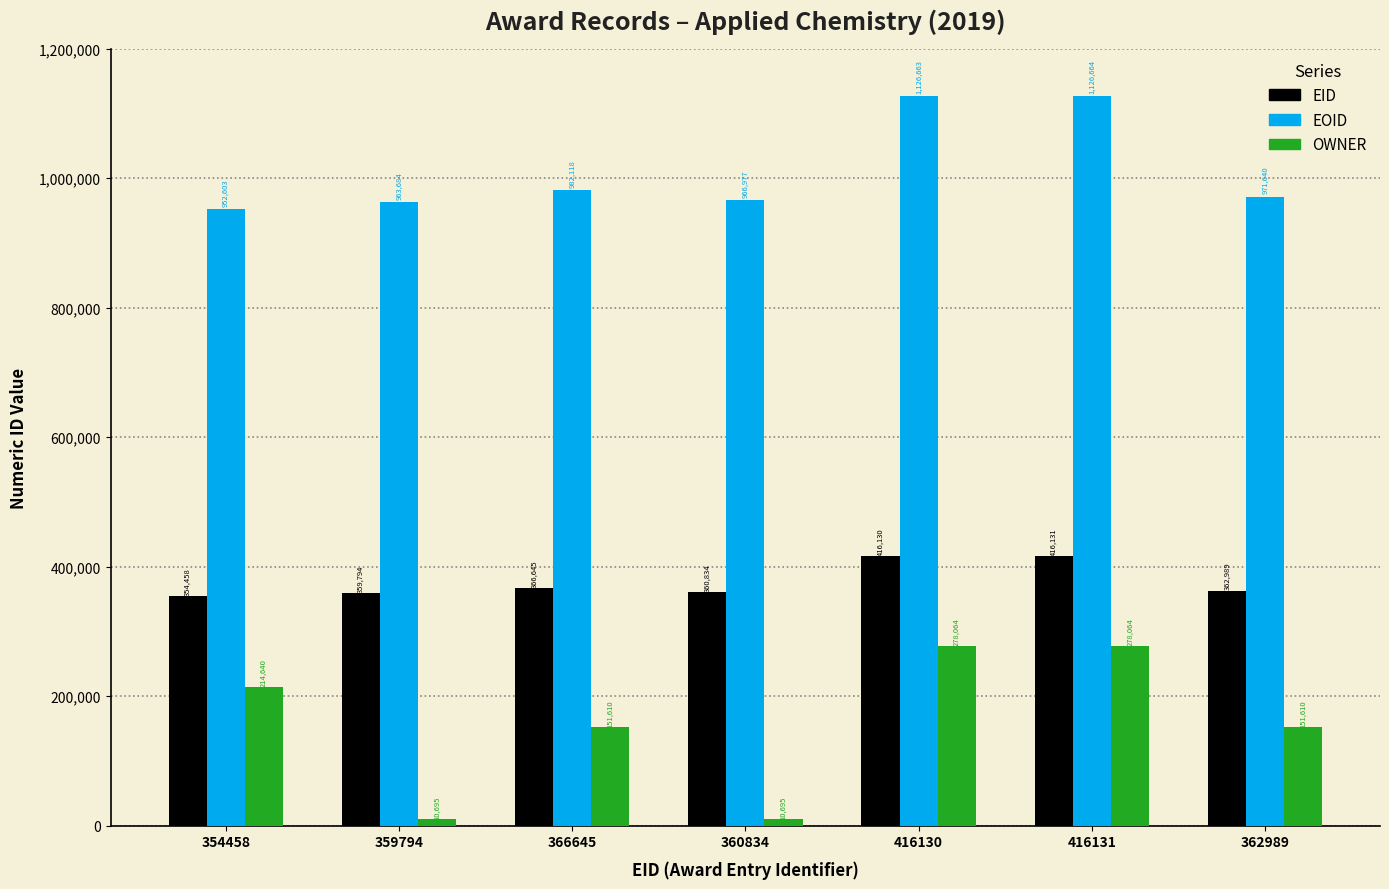

What is the difference between the maximum and second lowest values in the EID series?

56337